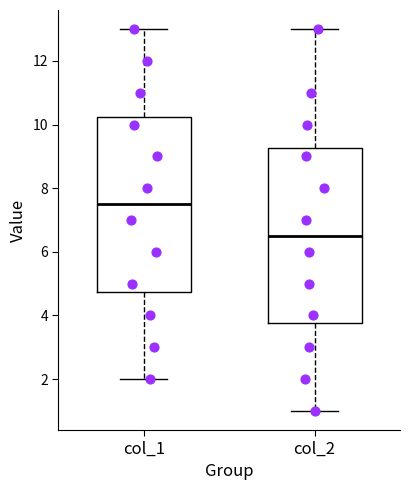

Reading left to right, read every box against the y-axis: the position of its median line, the range the box covers, and the ends of its whiskers. The values are not printed on the chart, so give them approximately, as read against the axis.

col_1: median 7.6, box 4.8 to 10.2, whiskers 2.0 to 13.0
col_2: median 6.6, box 3.8 to 9.2, whiskers 1.0 to 13.0